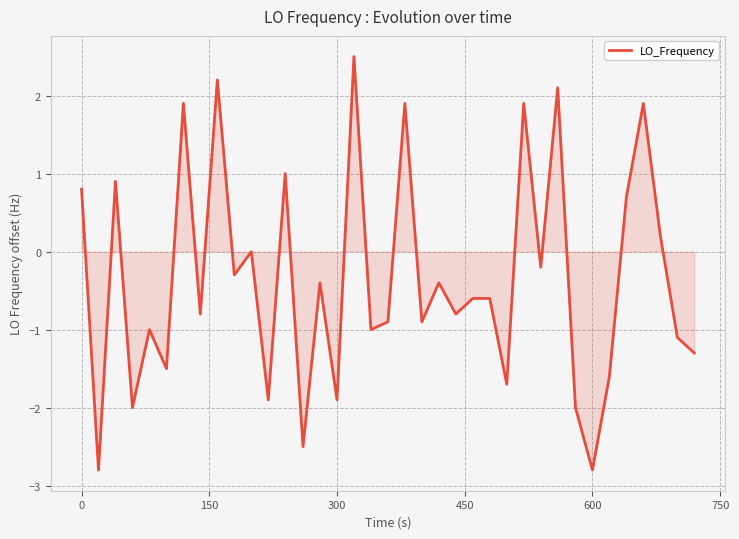

What is the greatest value displayed?

2.5